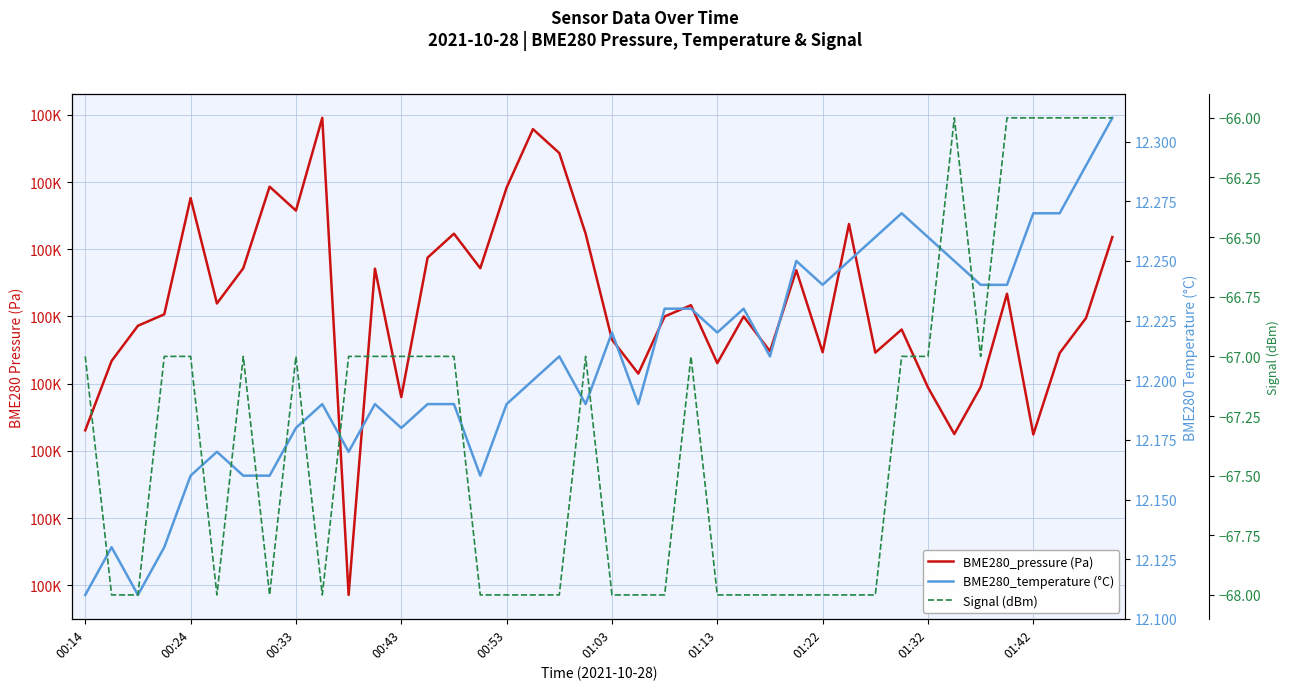

True or false: BME280_pressure (Pa) and BME280_temperature (°C) intersect in this chart.

False